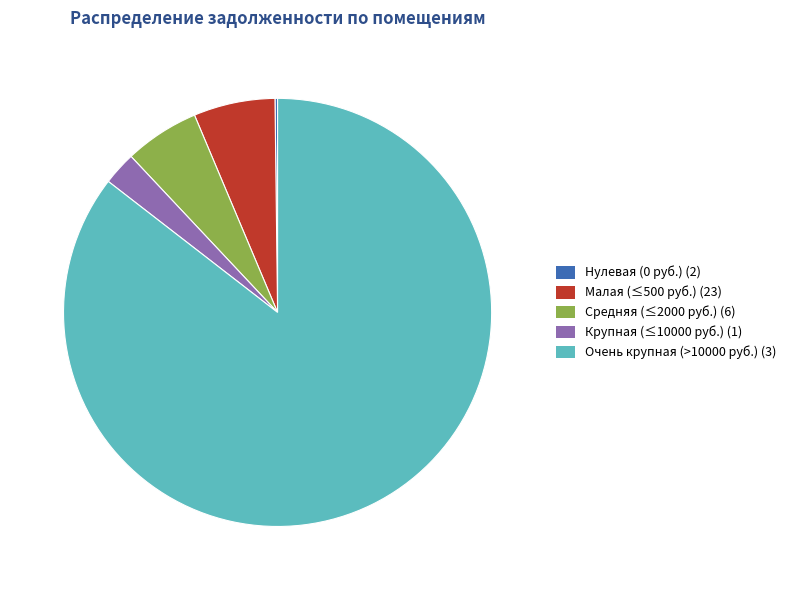

Is there any slice that represents more than half of the pie?

Yes